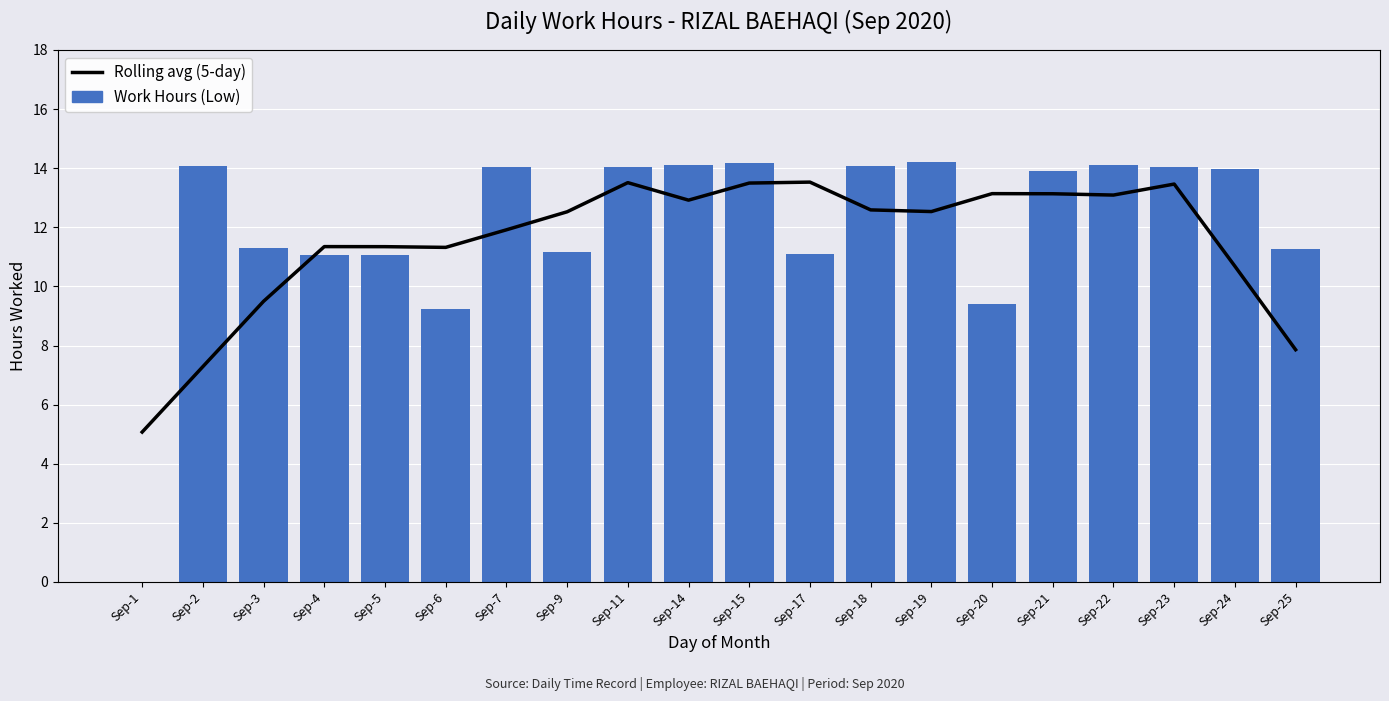

What is the value of the Work Hours (Low) bar at the 18th from the left?

14.1